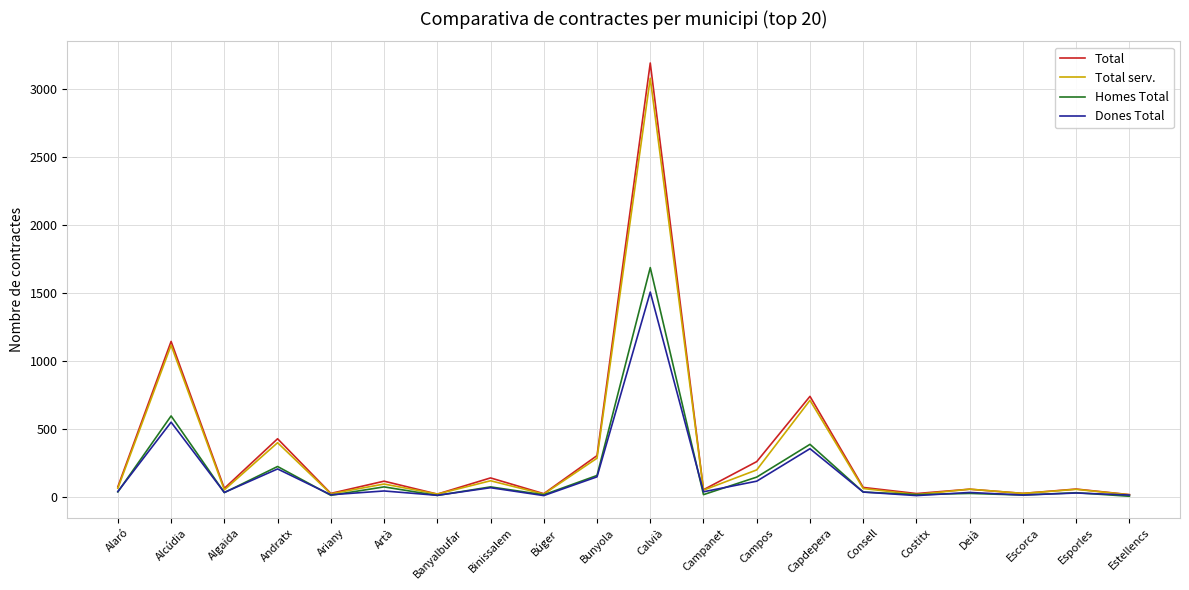

At how many categories does at least one series exceed 2096?

1